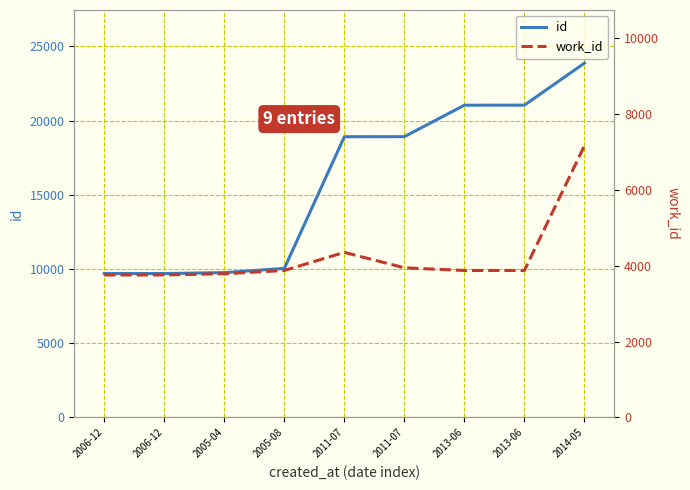

What is the minimum value shown in the chart?

3757